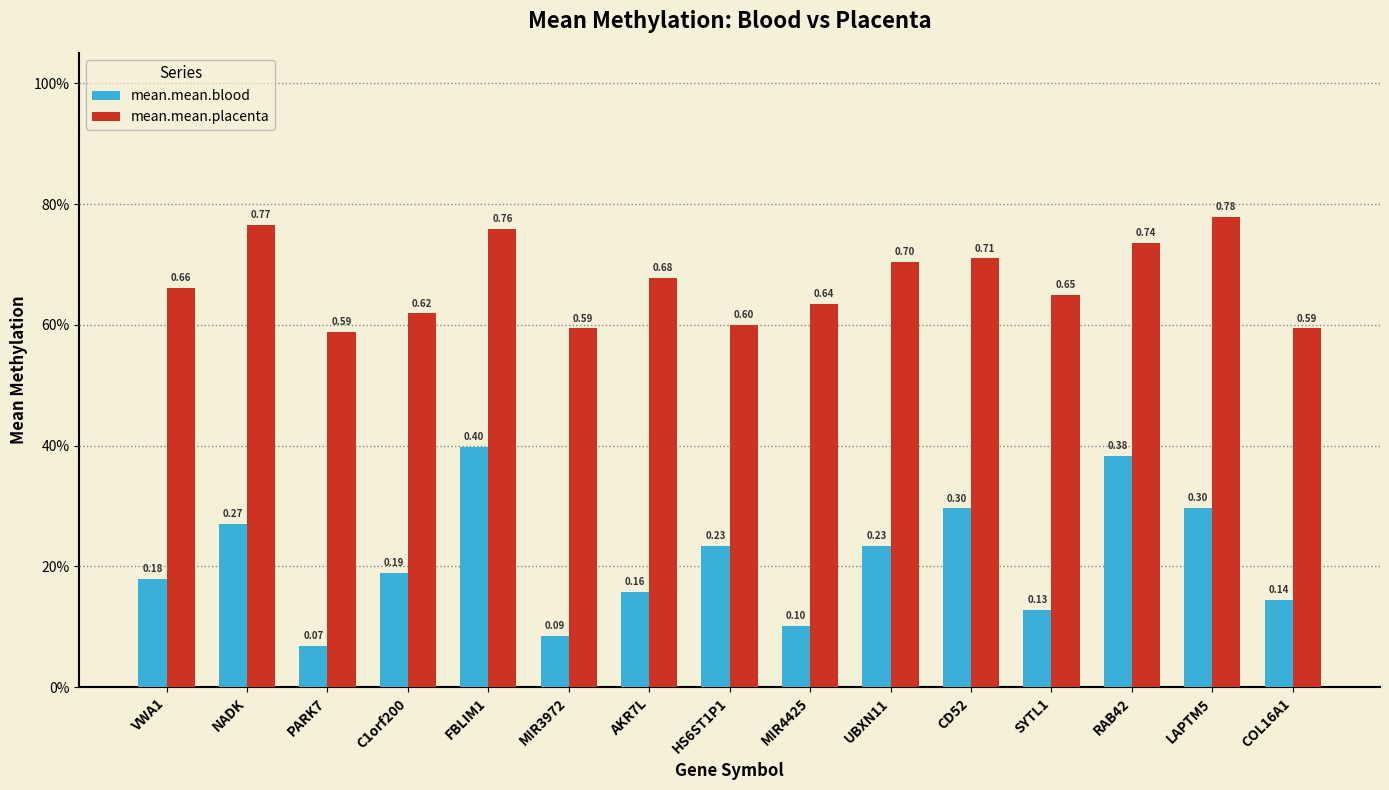

Rank the series at COL16A1 from highest to lowest value.

mean.mean.placenta, mean.mean.blood